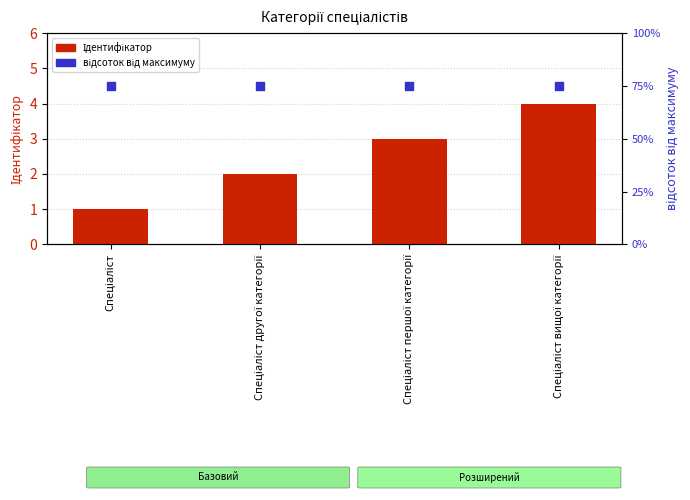

Which series has the largest total across all categories?

відсоток від максимуму